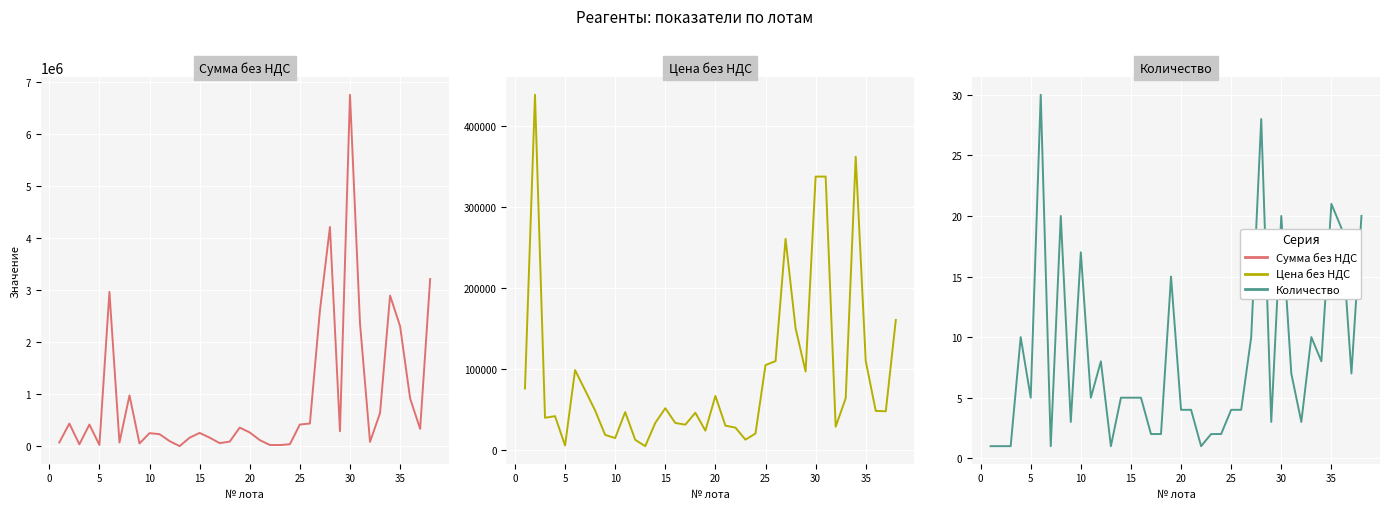

What is the difference between the maximum and minimum values in the Сумма без НДС (col_6) series?

6744980